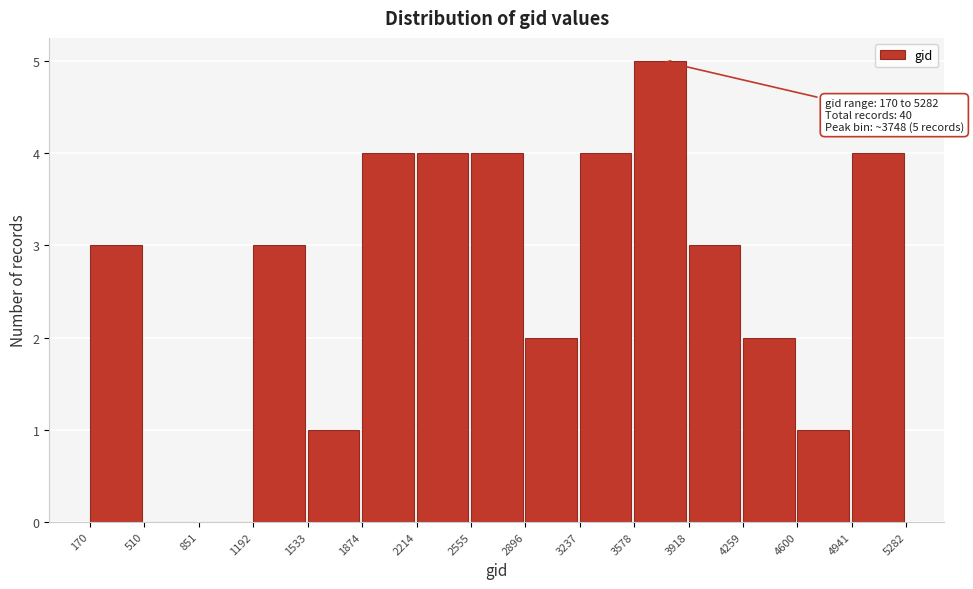

Which range on the x-axis has the tallest bar?

3578 to 3918